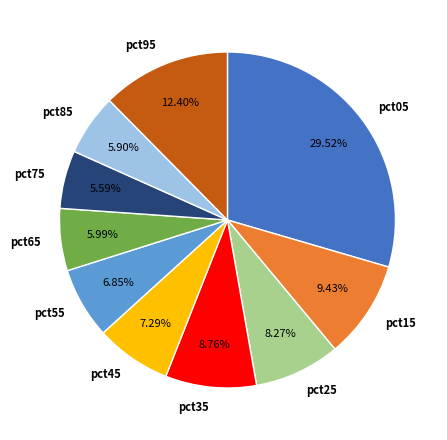

What percentage is NOT represented by pct65?

94.0%